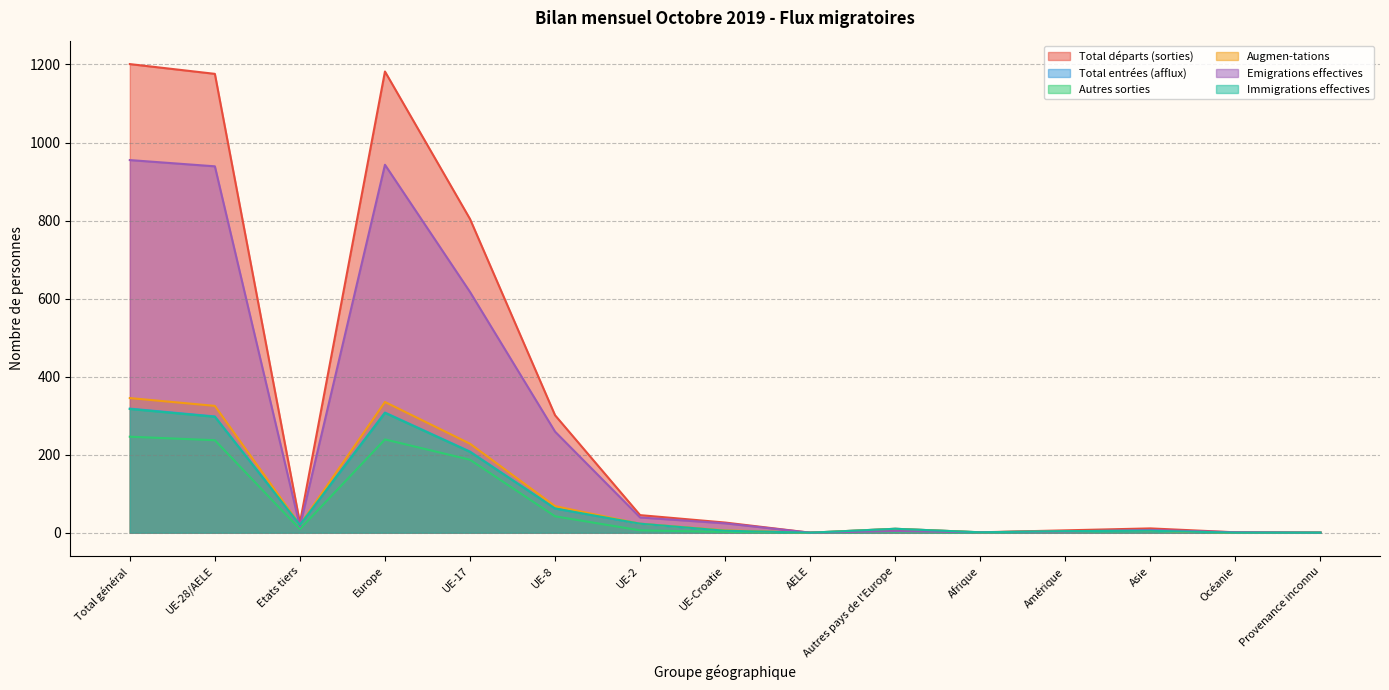

How many distinct data groups are displayed?

6